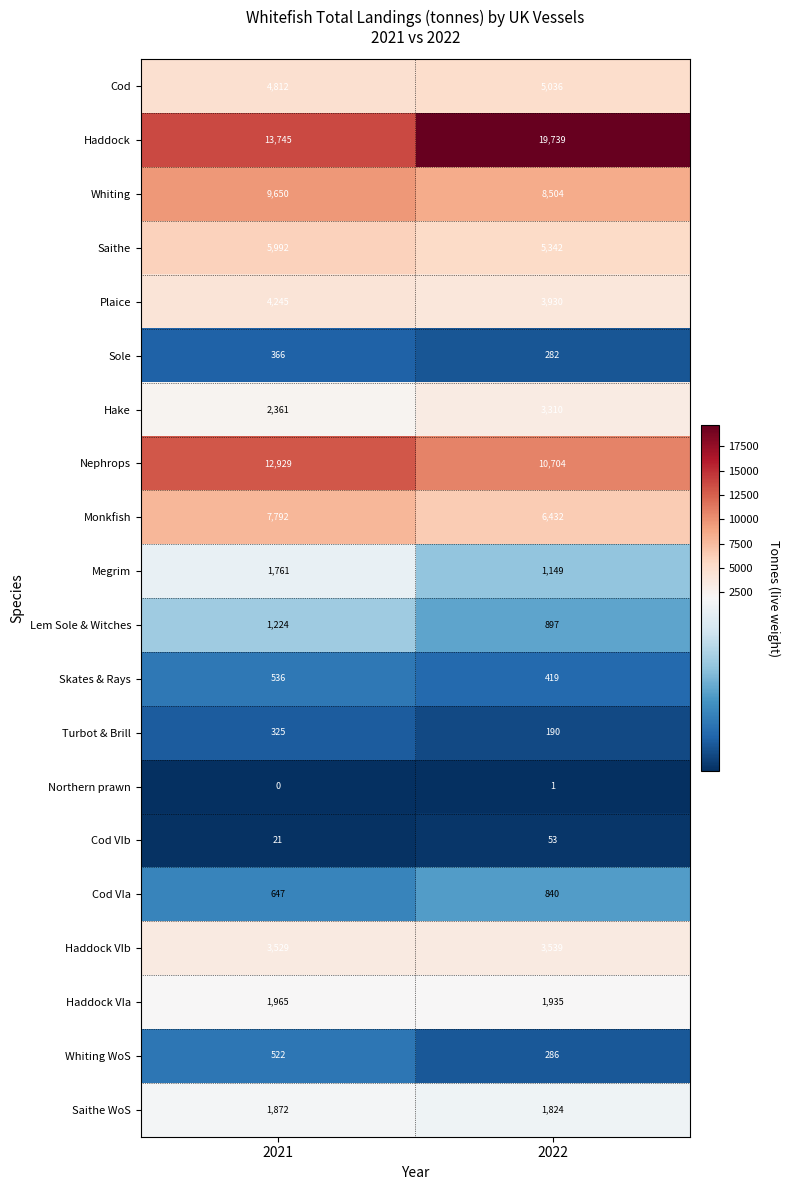

Which series has the widest spread of values?

Haddock